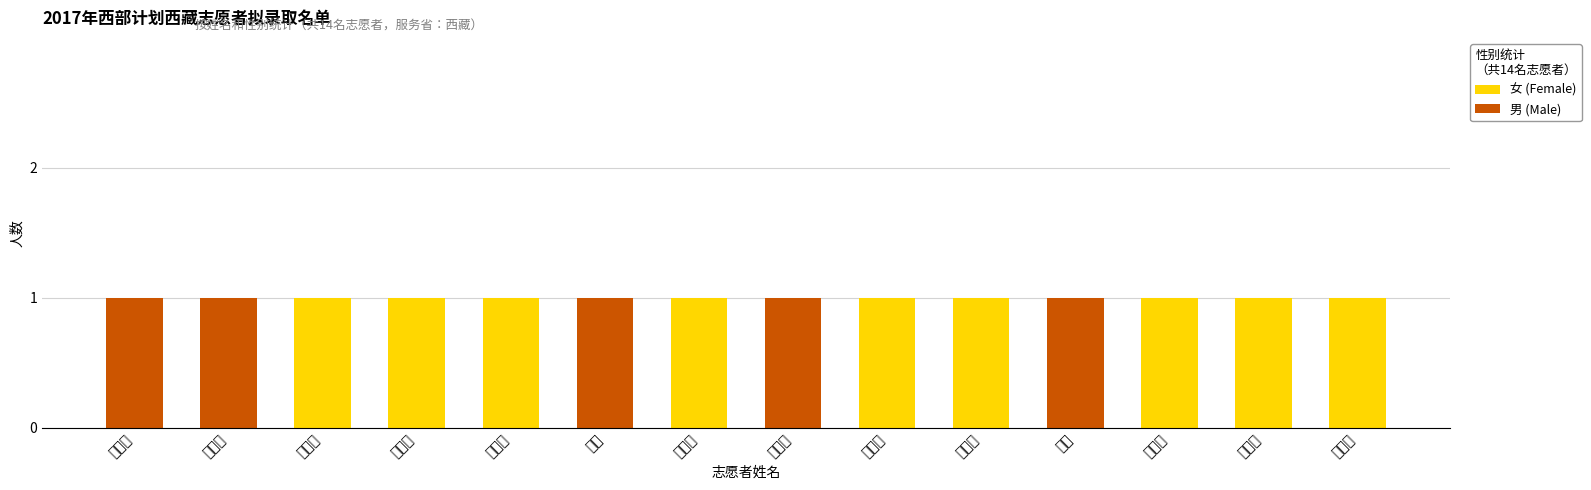

Between 龚凡 and 张湘颖, which is larger?

龚凡